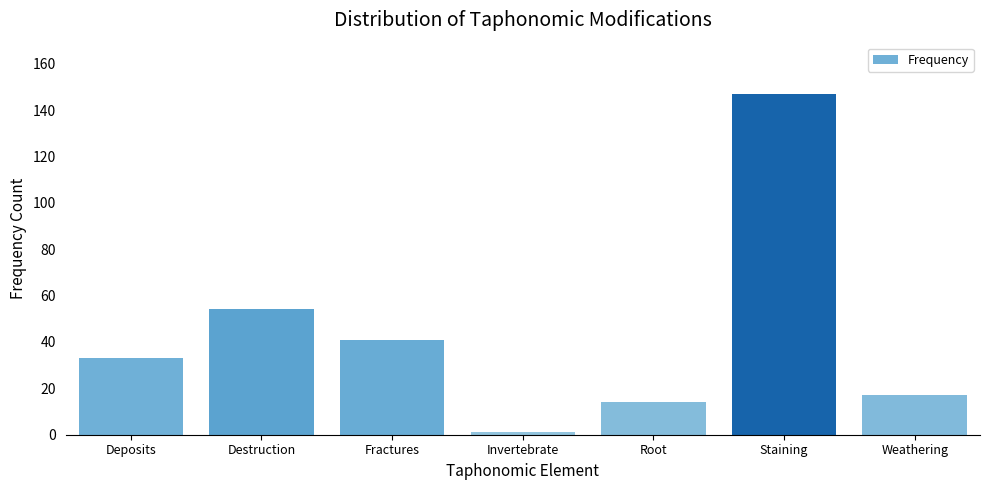

Reading left to right, extract all data points from this chart.

33	54	41	1	14	147	17